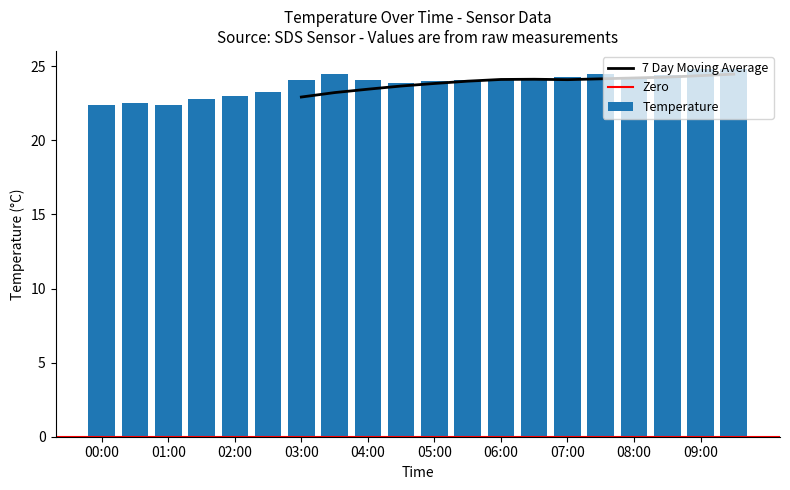

How many values exceed 24?

12